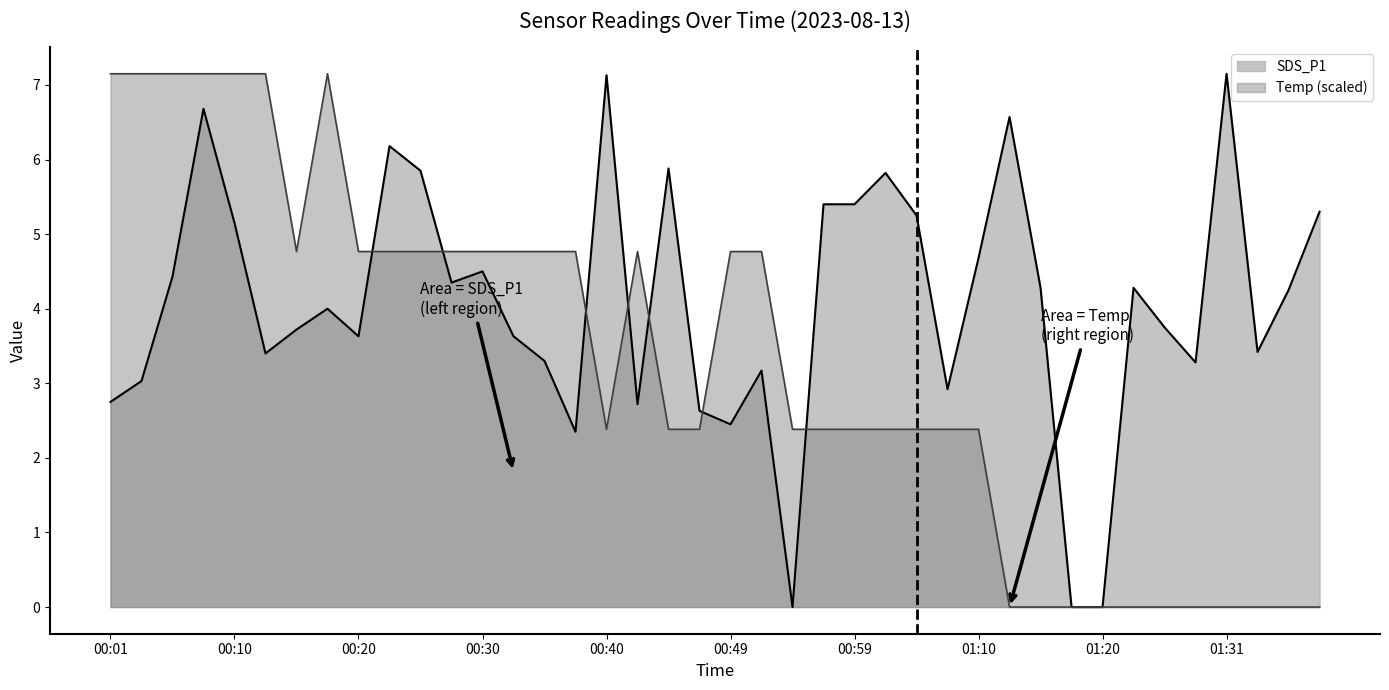

Which series has the largest range (max minus min)?

SDS_P1